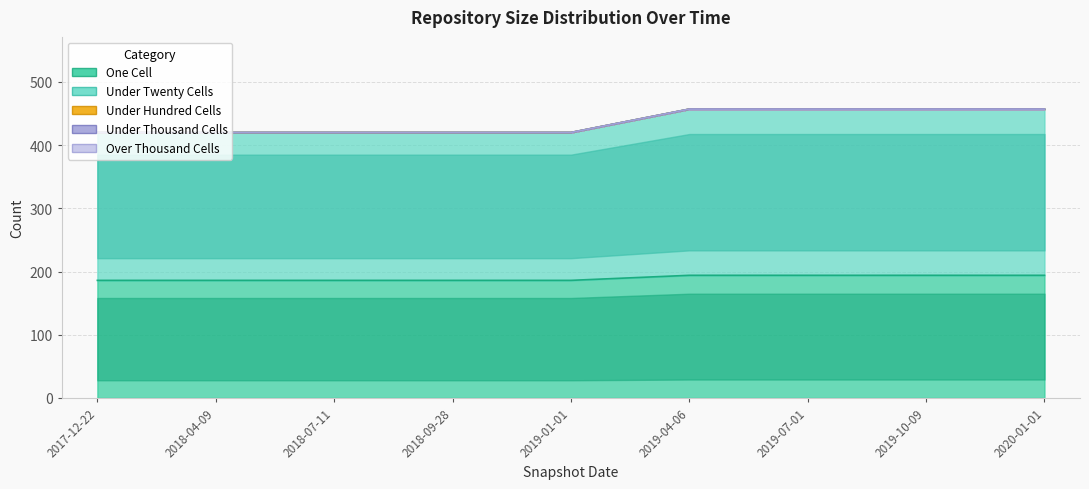

True or false: over_thousand_cells and under_thousand_cells cross at least once.

False